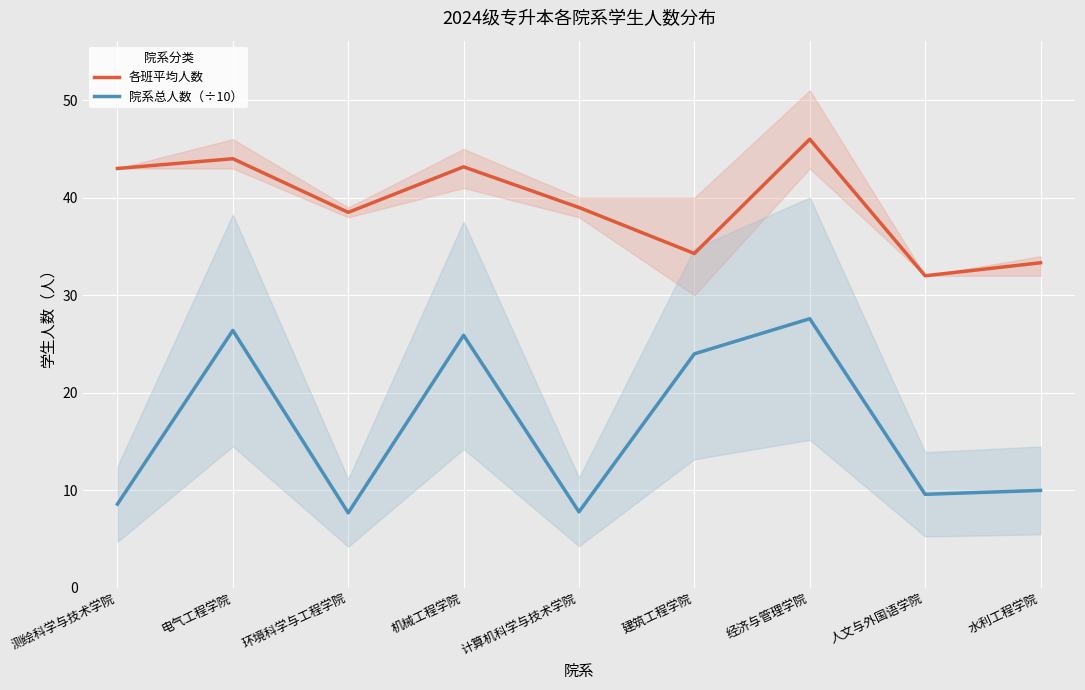

At how many categories does at least one series exceed 34?

7